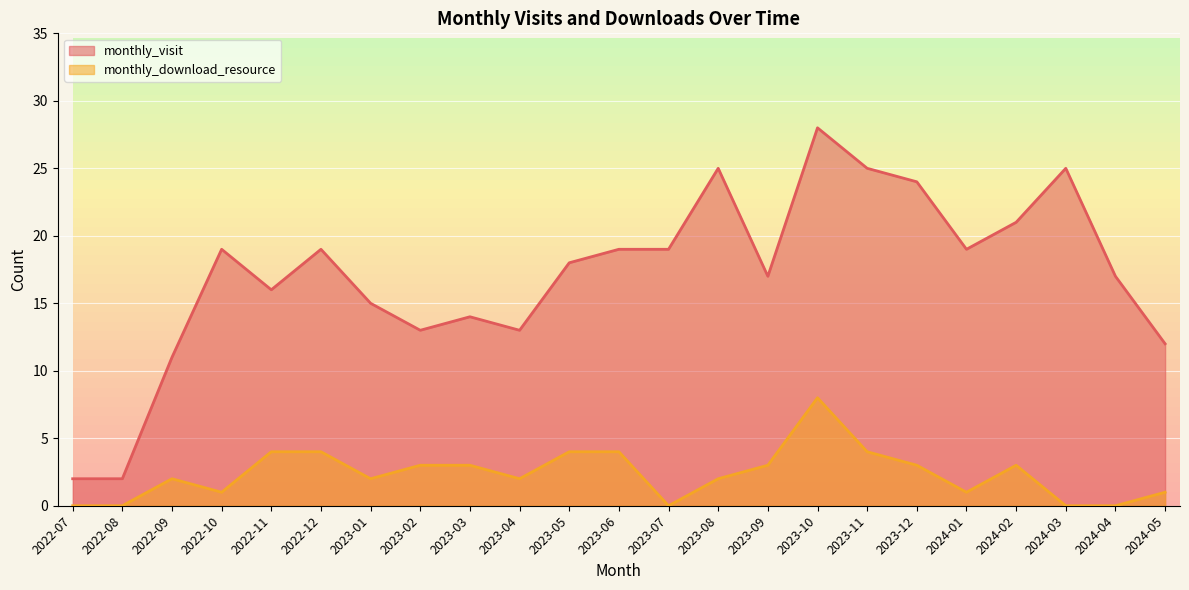

List the labels in order of monthly_download_resource value, largest first.

2023-10, 2022-11, 2022-12, 2023-05, 2023-06, 2023-11, 2023-02, 2023-03, 2023-09, 2023-12, 2024-02, 2022-09, 2023-01, 2023-04, 2023-08, 2022-10, 2024-01, 2024-05, 2022-07, 2022-08, 2023-07, 2024-03, 2024-04